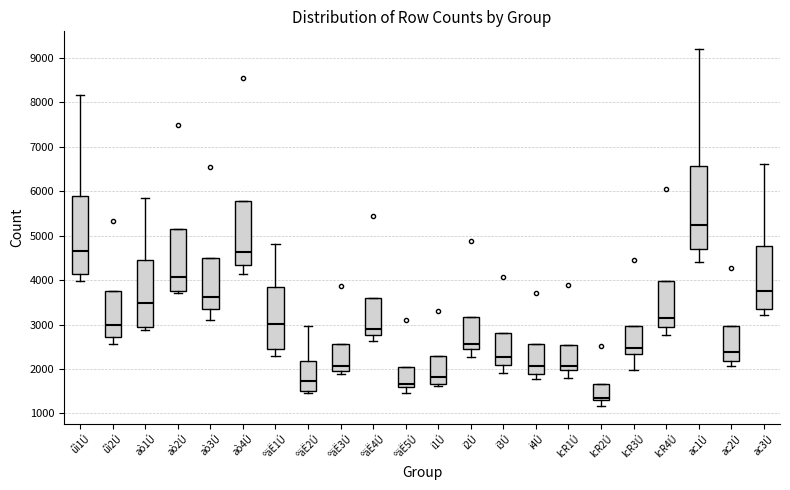

Which box's median line is the highest?

ac1Ú